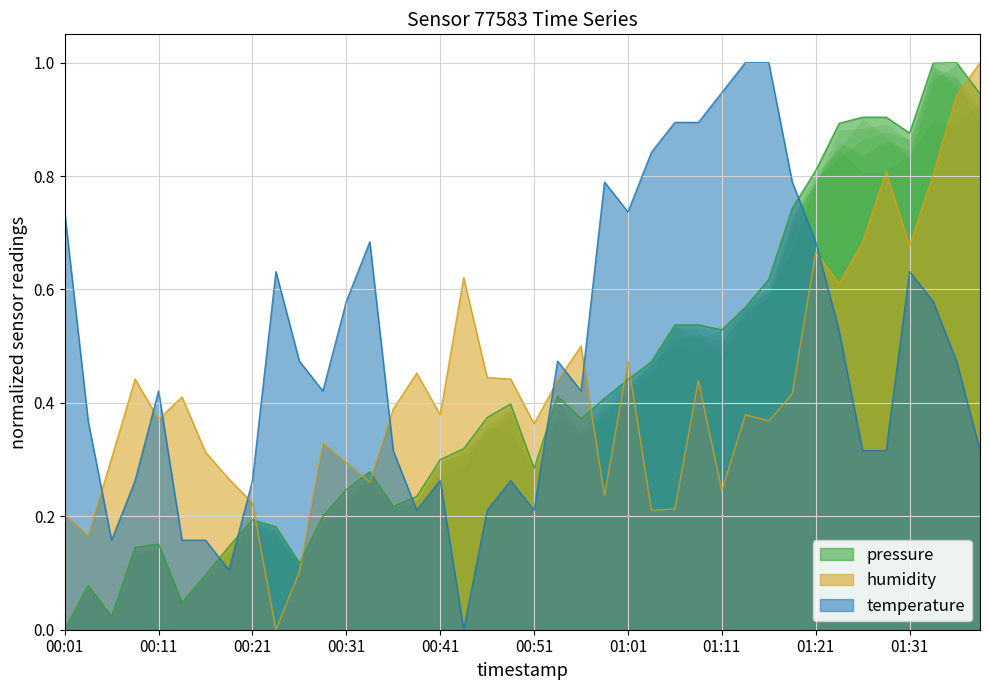

The temperature series shows 0.3 at 00:56. True or false?

False